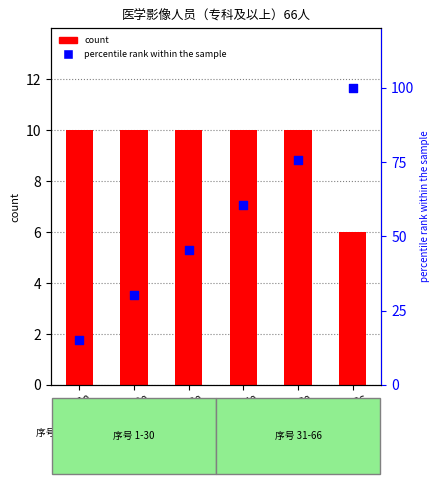

Is the value of percentile rank within the sample at 1-10 greater than the value of count at 41-50?

Yes